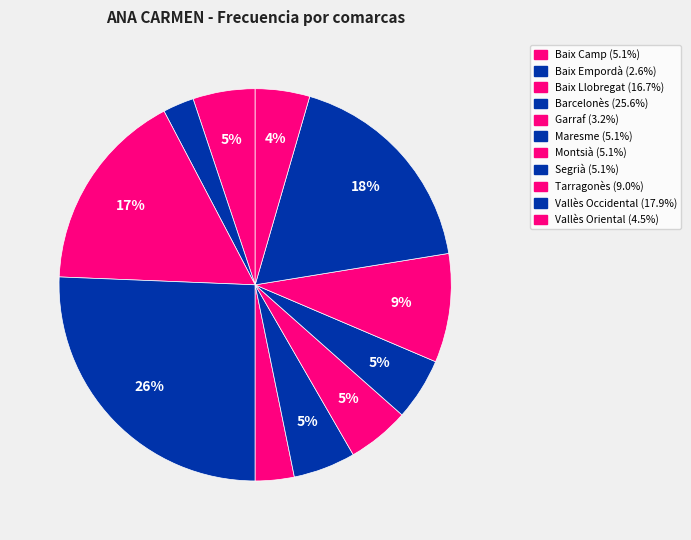

To the nearest percent, what percentage of the pie is Tarragonès?

9%